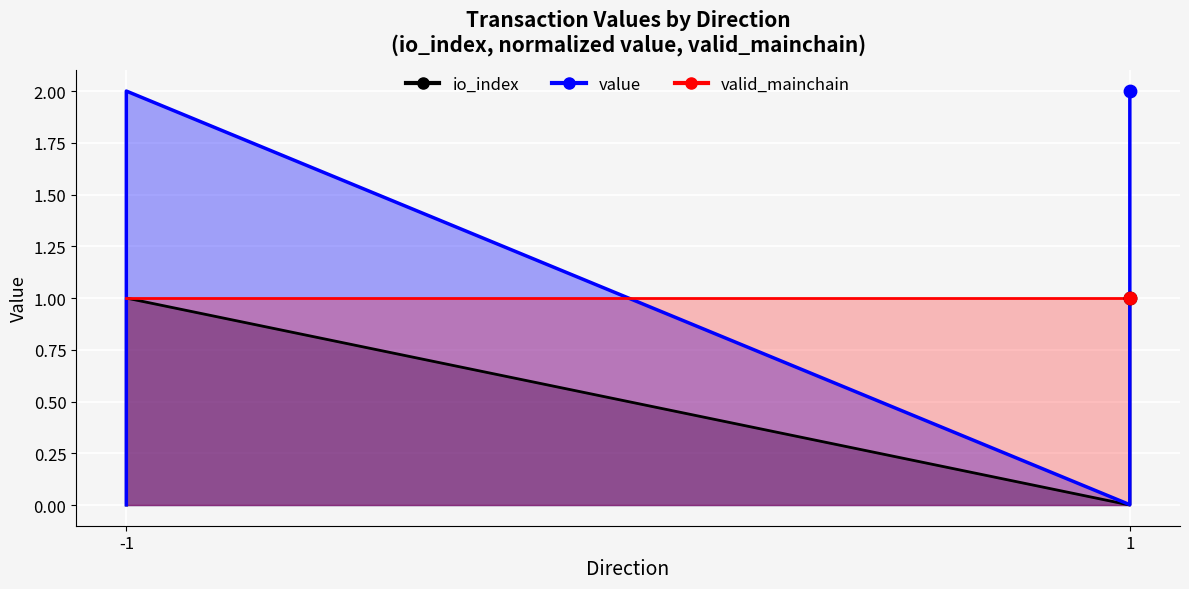

Which series has the widest spread of Y values?

value